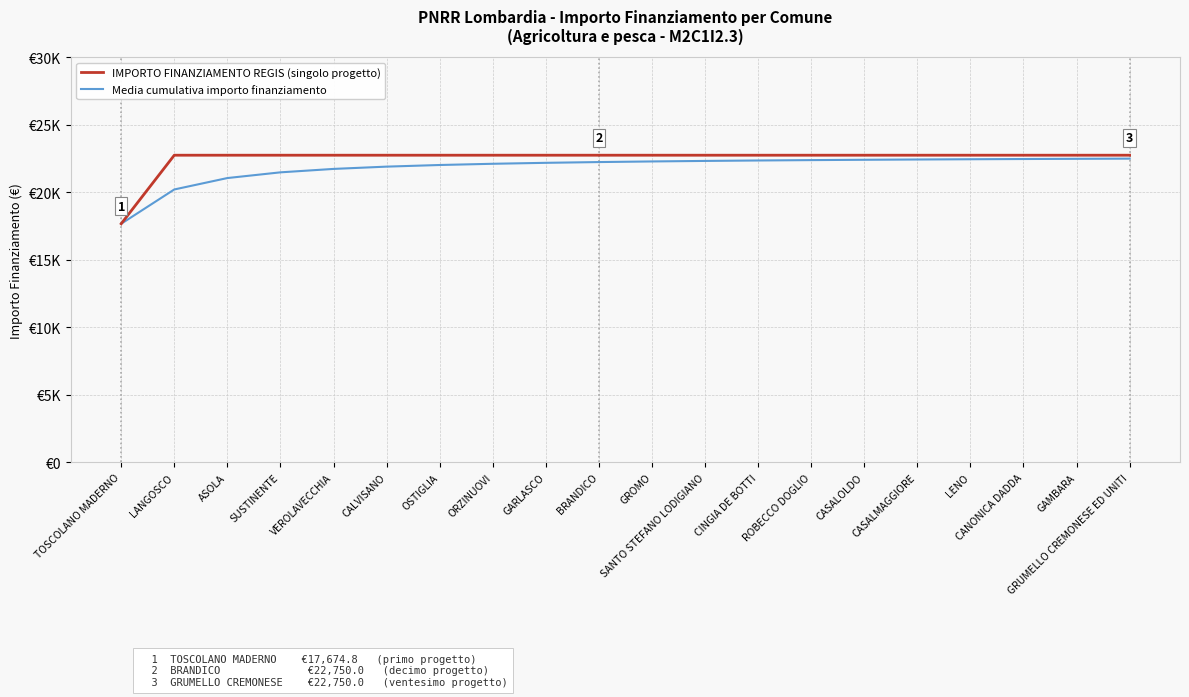

What is the difference between the Media cumulativa importo finanziamento values at CASALOLDO and CALVISANO?

507.5